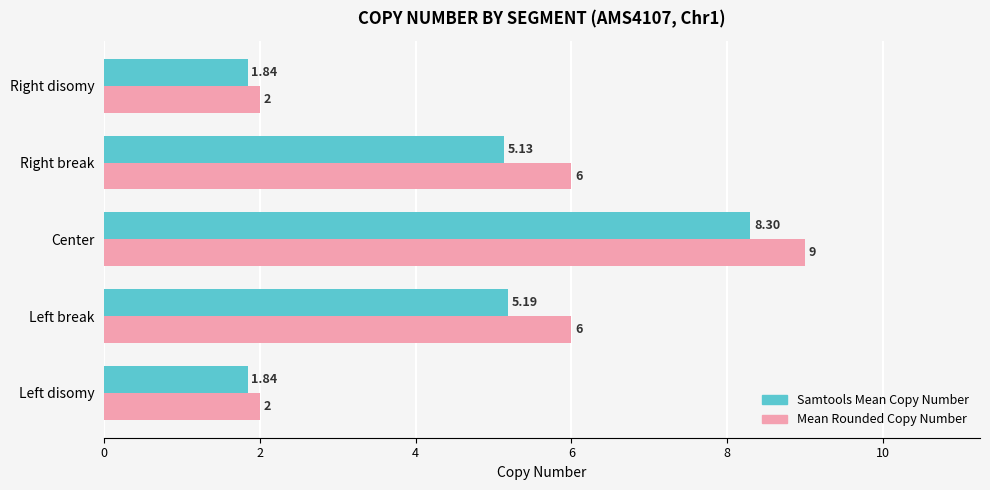

Which category has the highest value in the Samtools Mean Copy Number series?

Center